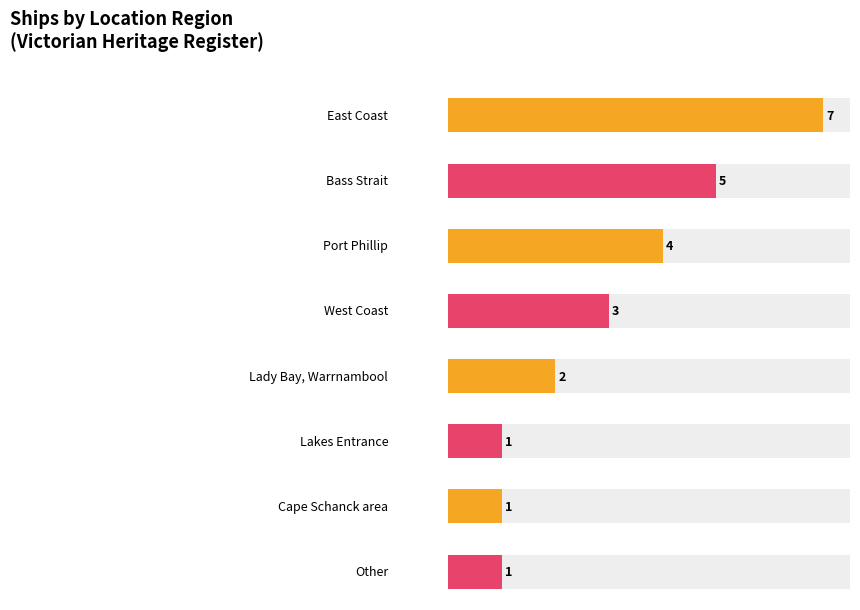

The value at East Coast is 2. True or false?

False